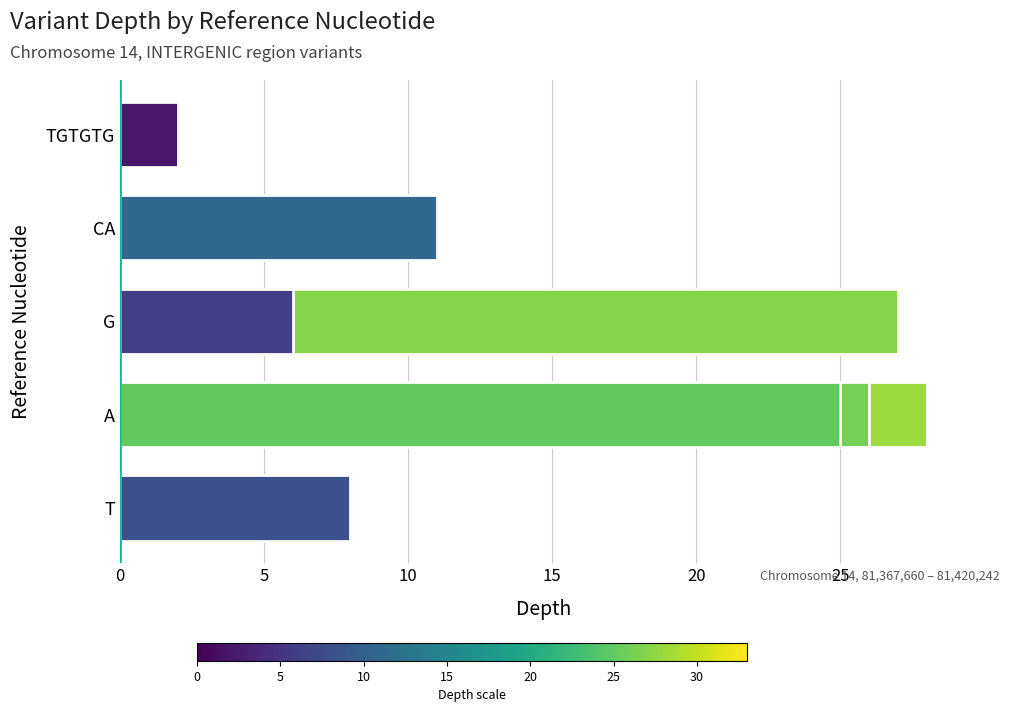

Are the bars grouped side by side (vs. stacked)?

No